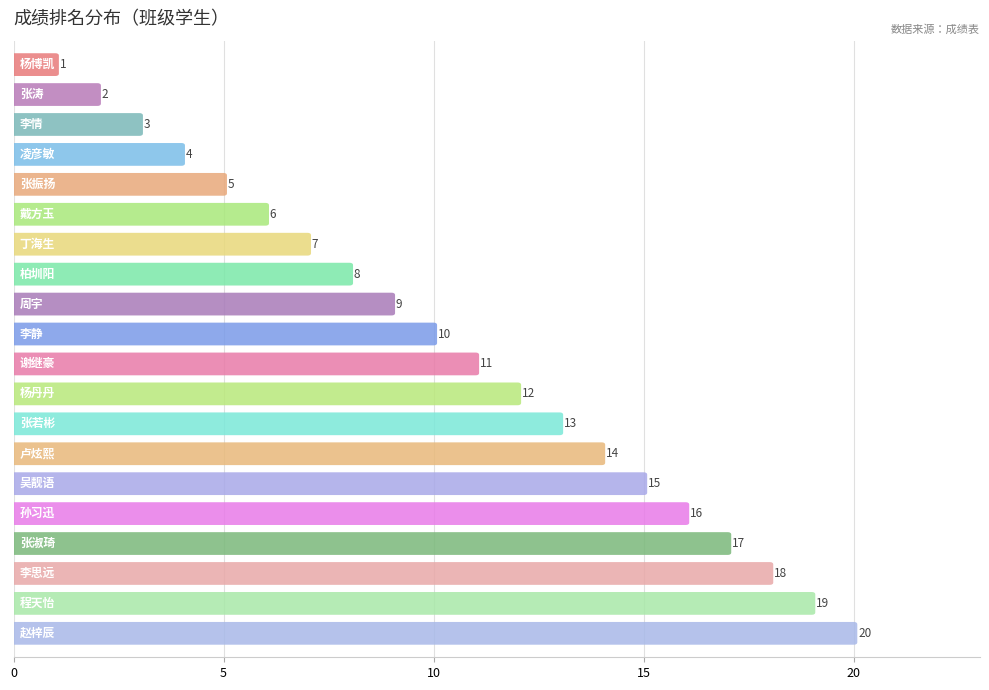

At which label does the data first exceed 11?

杨丹丹